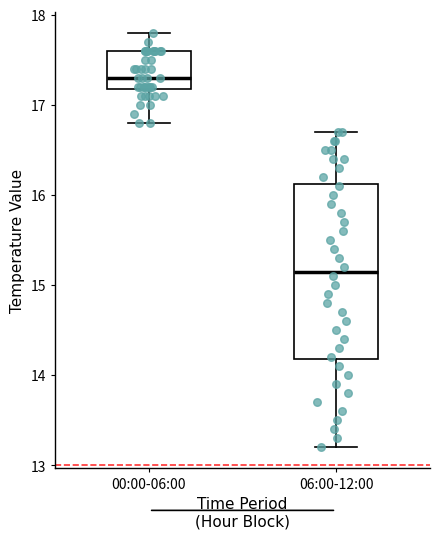

Which box is the tallest, from its lower edge to its upper edge?

06:00-12:00